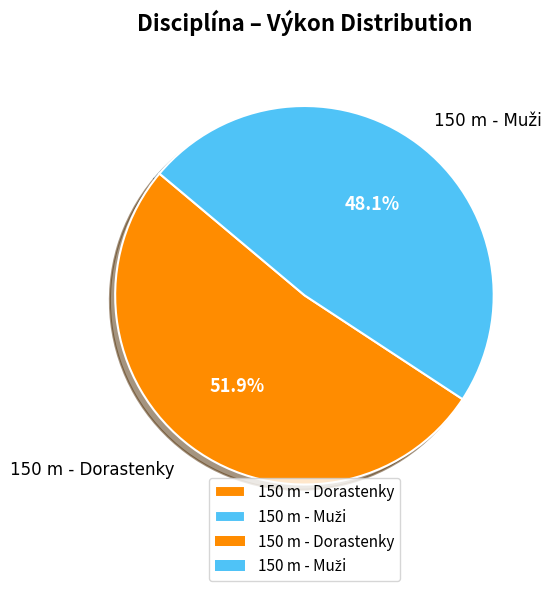

Count the number of slices in the pie.

2